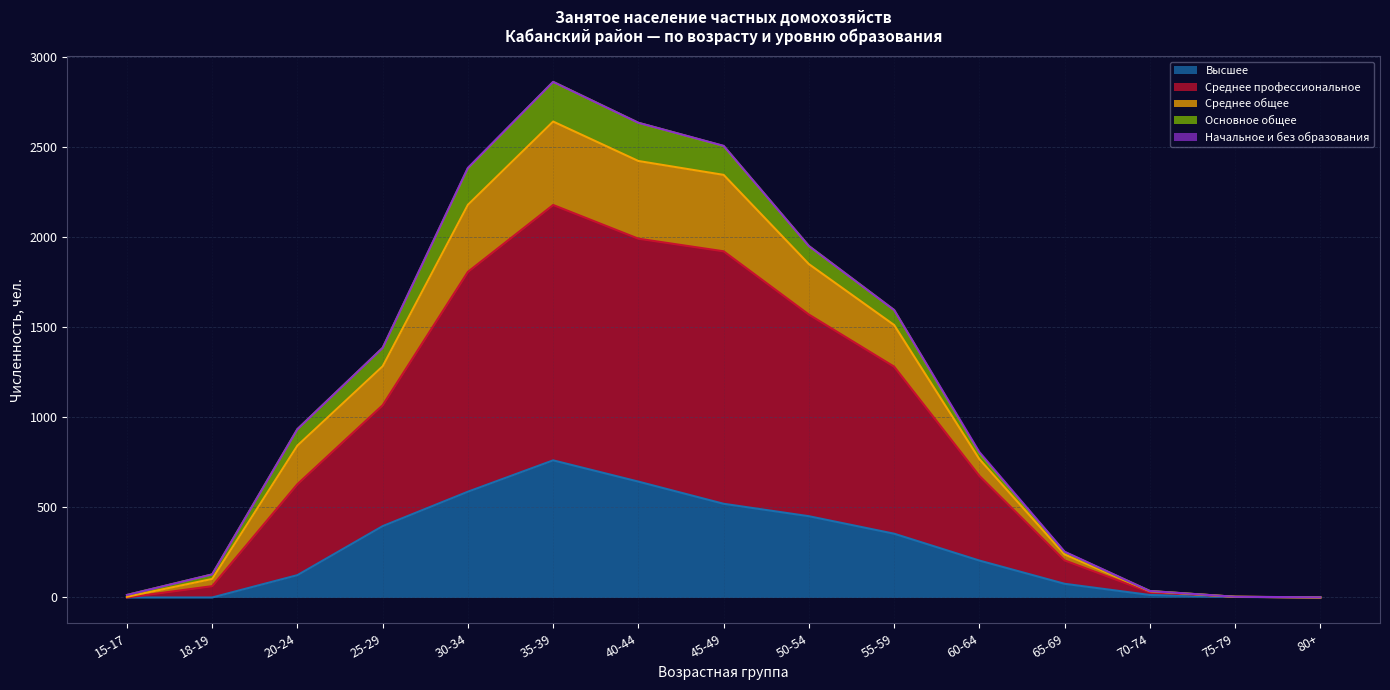

The value of Среднее общее at 70-74 is 17. True or false?

False